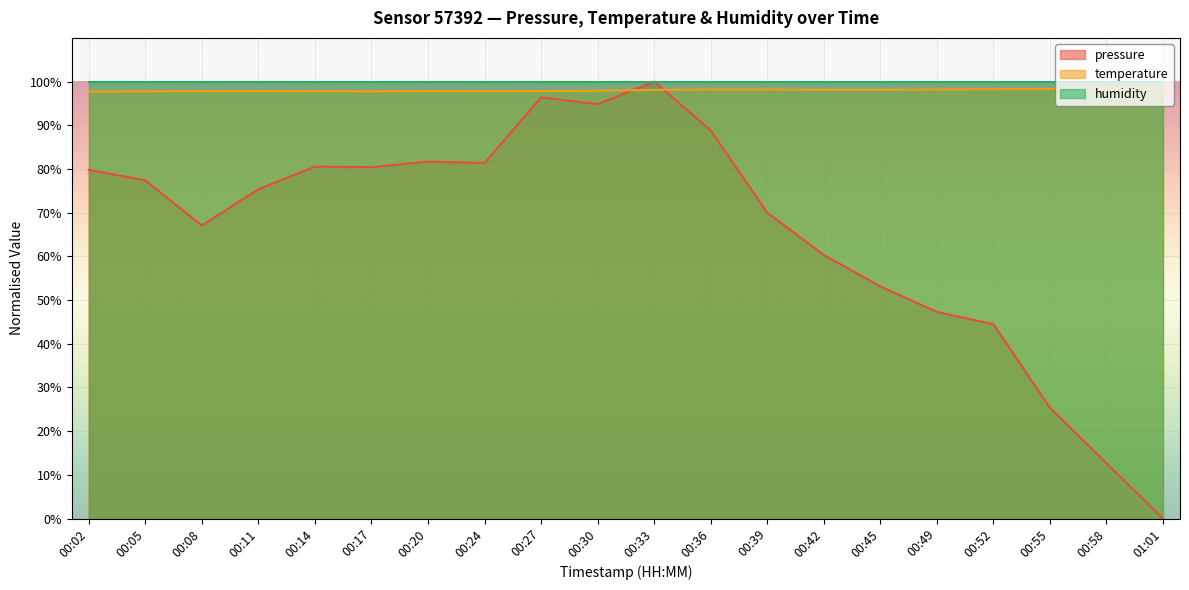

Which series has the largest range (max minus min)?

pressure